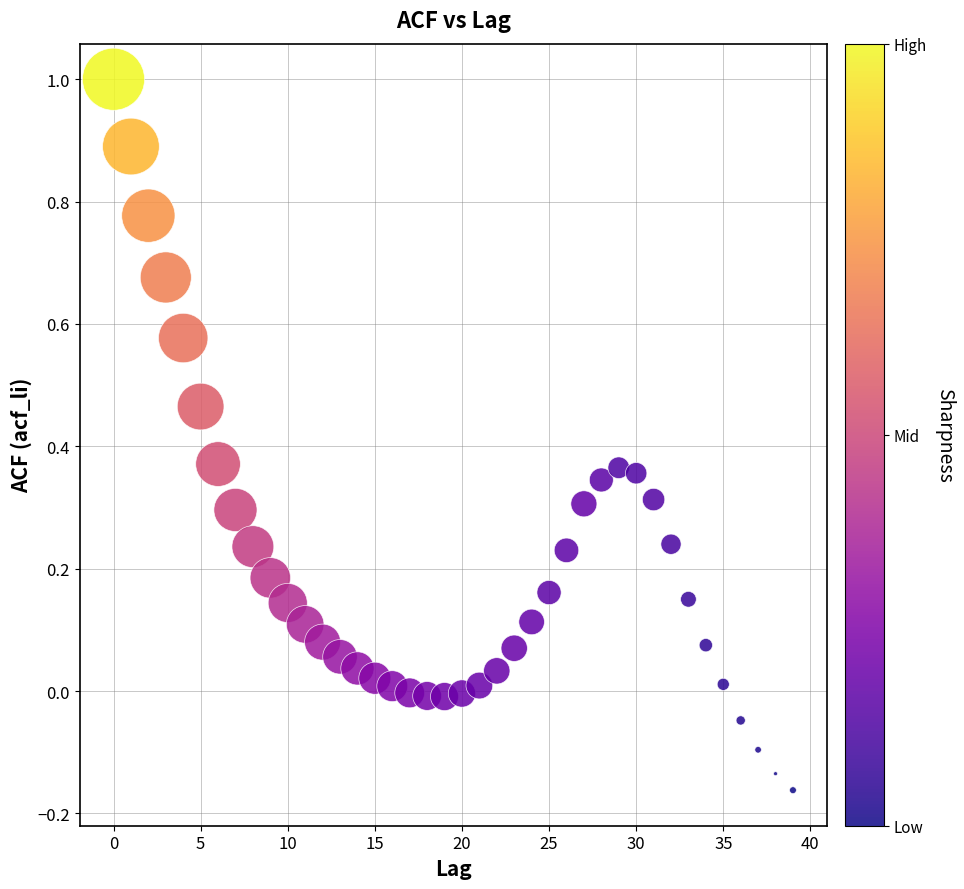

What is the range of Y values (max minus min)?

1.2